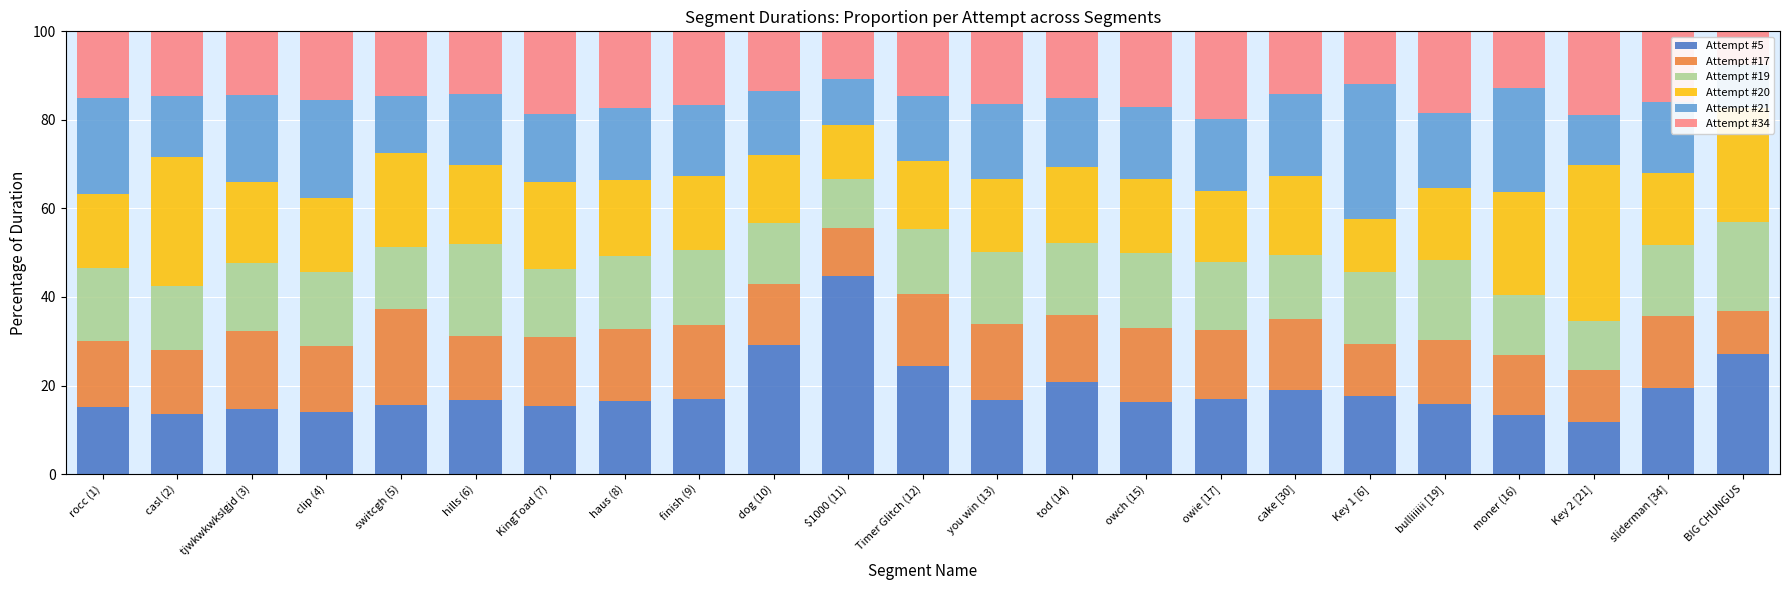

Is the value of Attempt #5 at hills (6) greater than the value of Attempt #21 at casl (2)?

Yes